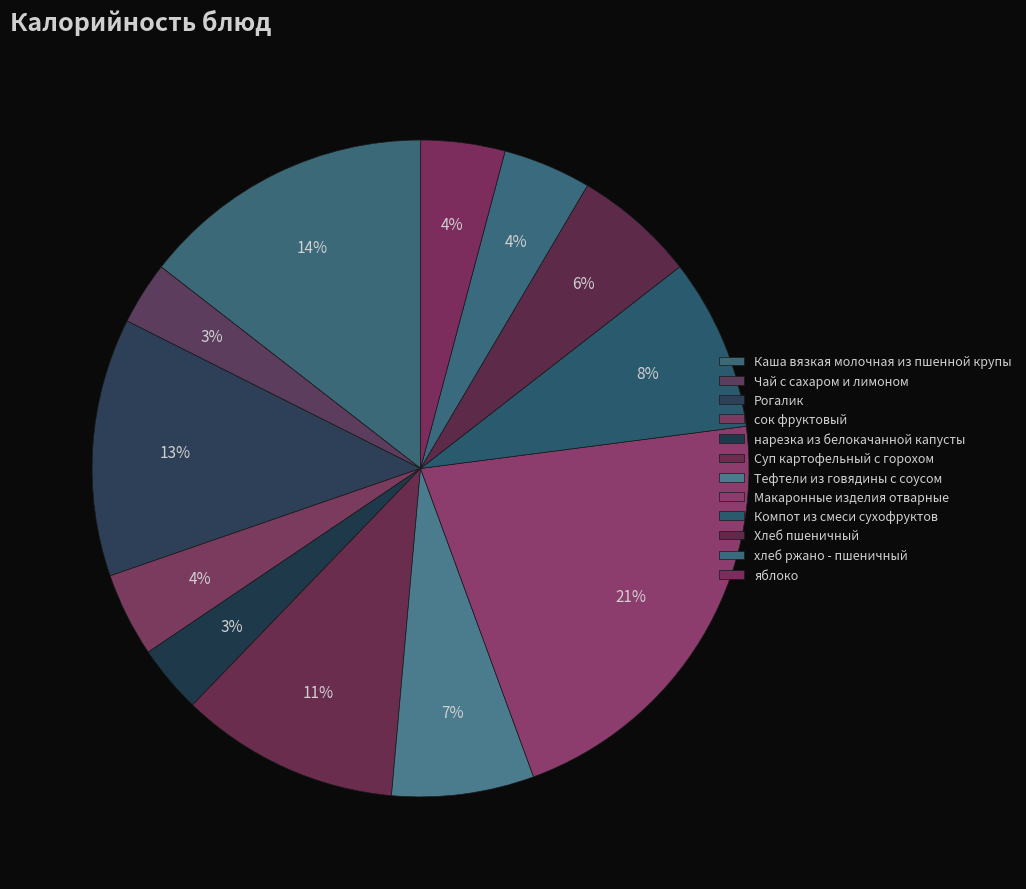

How many slices are in this pie chart?

12